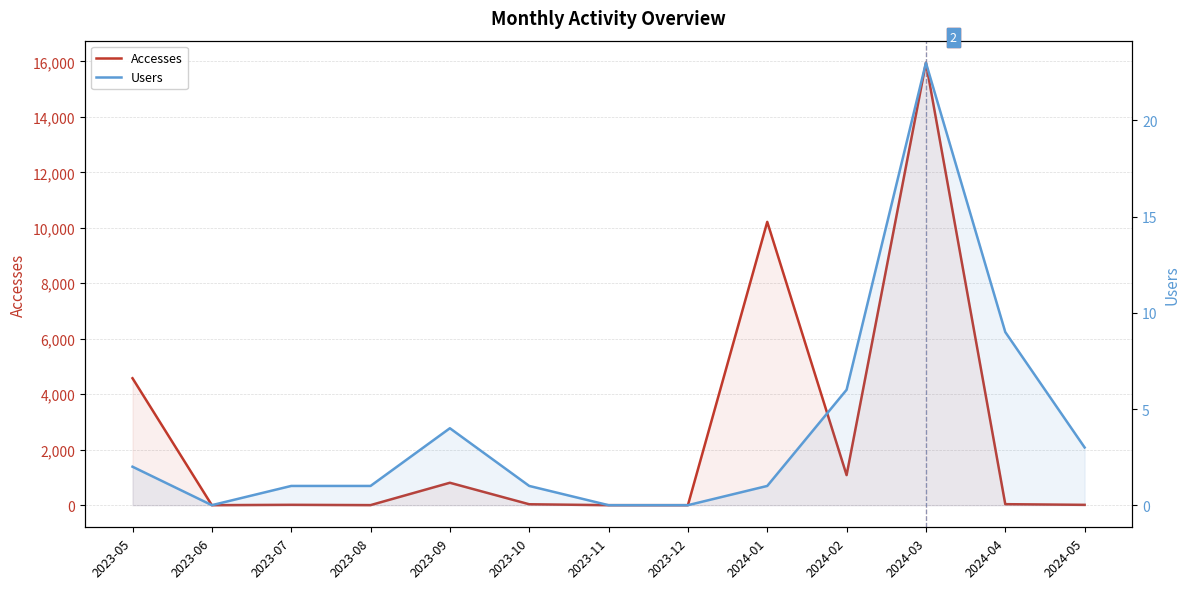

Where is the first local maximum for Accesses?

2023-07